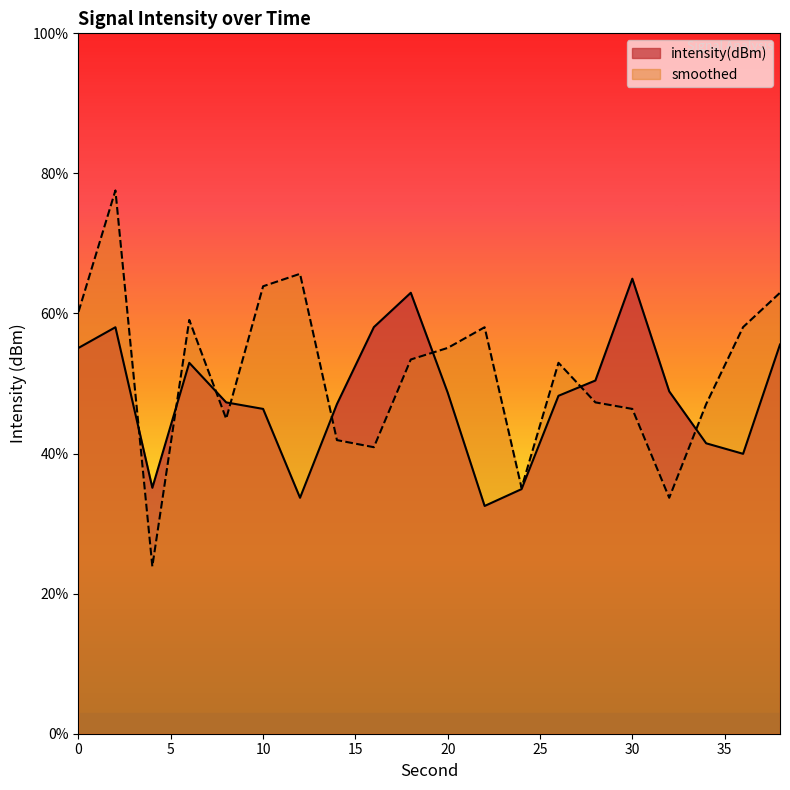

Reading right to left, list all the values displayed in this chart.

intensity(dBm): 55.6	40.0	41.5	48.9	65.0	50.4	48.2	34.9	32.5	48.7	63.0	58.1	47.1	33.7	46.4	47.3	53.0	35.1	58.0	55.1
smoothed: 63.0	58.1	47.1	33.7	46.4	47.3	53.0	35.1	58.0	55.1	53.4	40.9	41.9	65.7	63.9	45.0	59.1	23.9	77.6	60.2